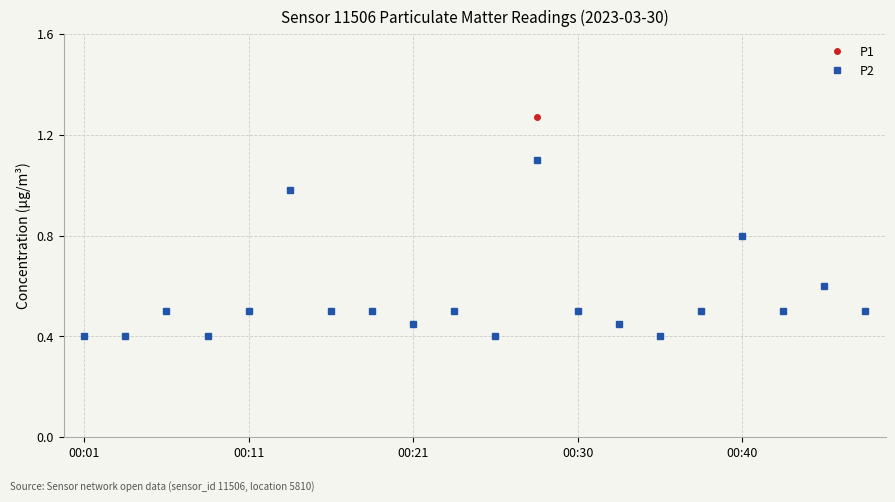

True or false: P2 has more than 2 interior local peaks.

True